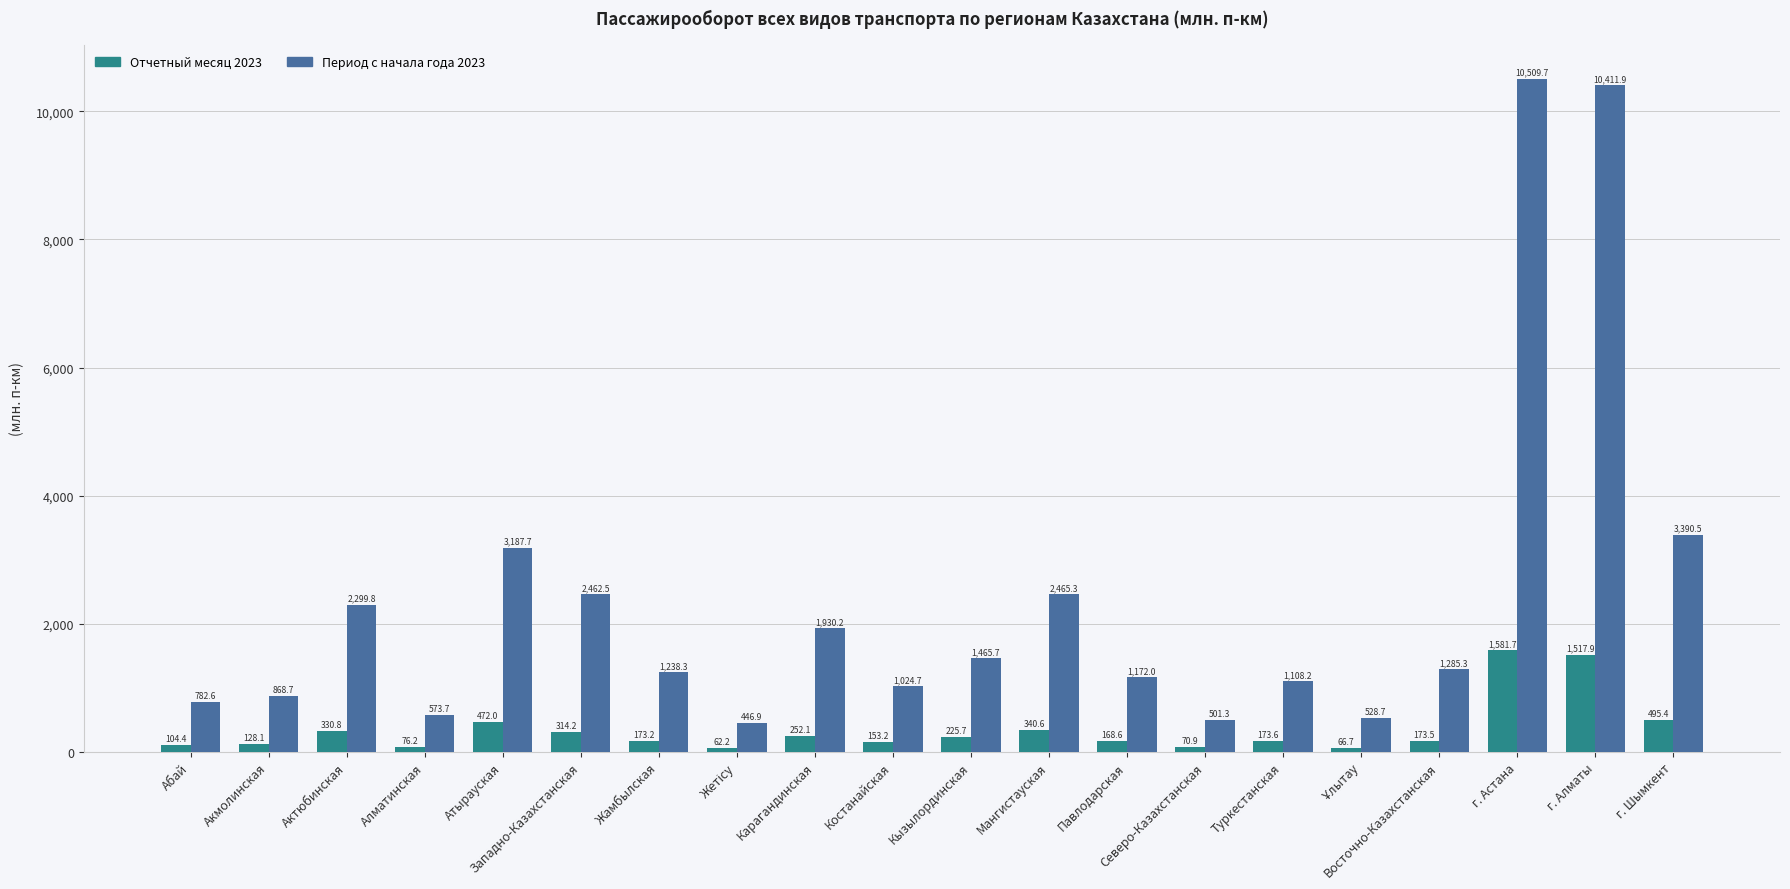

True or false: Период с начала года 2023 has a value of 1024.7 at Костанайская.

True